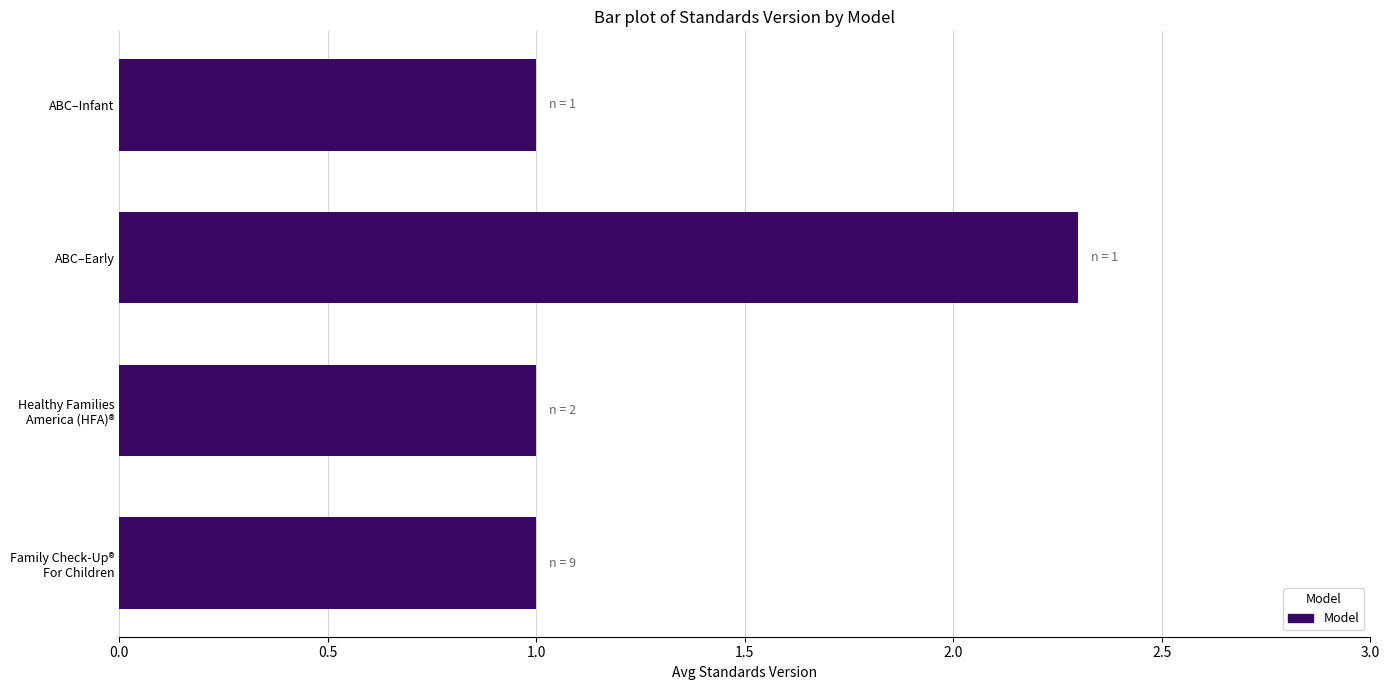

How many series are shown in this chart?

1